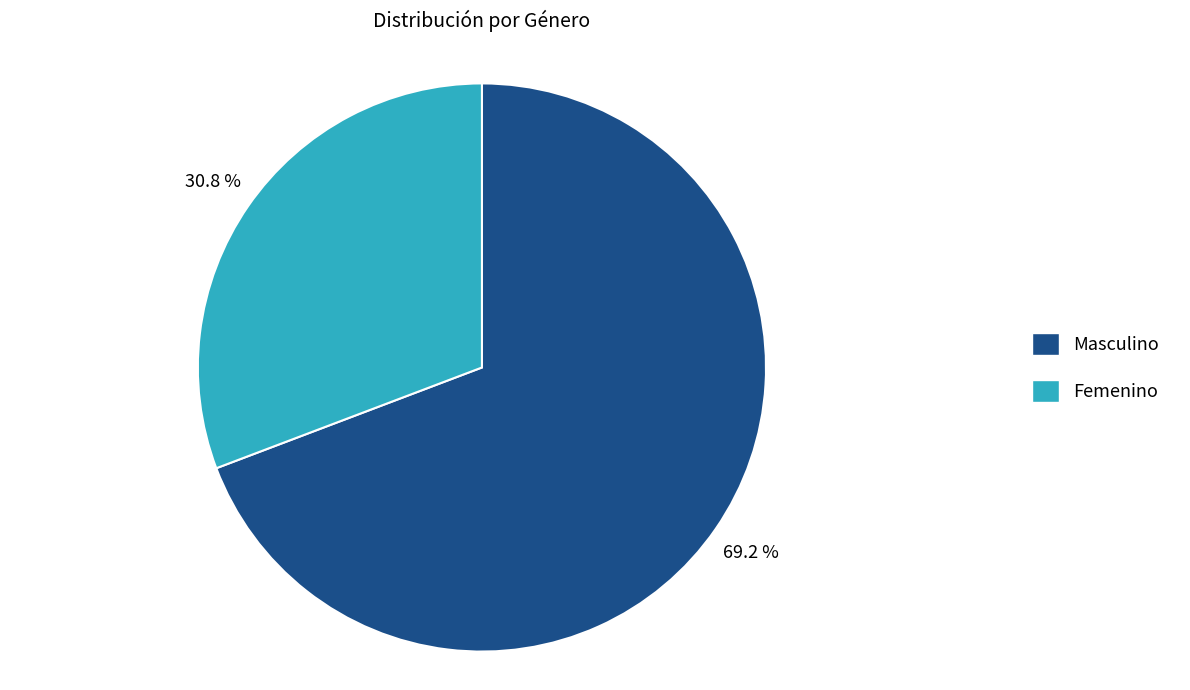

The Masculino slice represents 80% of the pie. True or false?

False